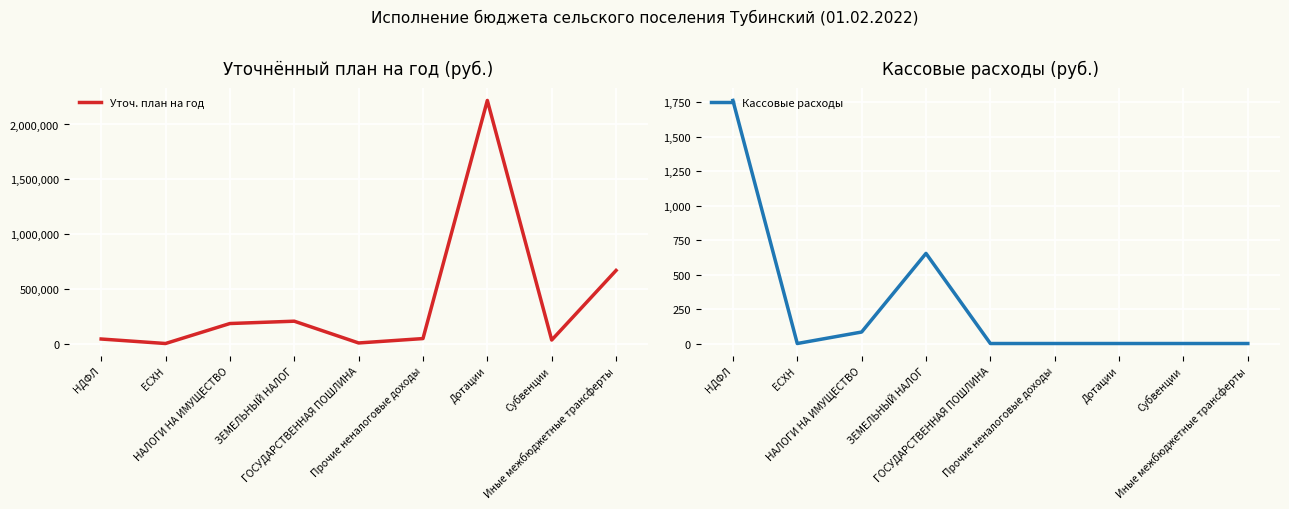

Which has a higher value, НАЛОГИ НА ИМУЩЕСТВО or НДФЛ?

НАЛОГИ НА ИМУЩЕСТВО